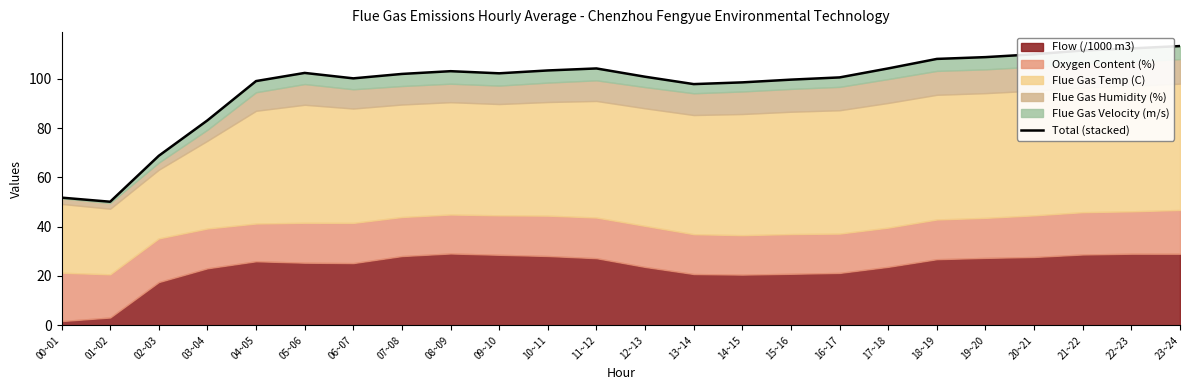

Reading left to right, list all the values displayed in this chart.

00~01=51.8	01~02=50.1	02~03=68.8	03~04=83.1	04~05=99.1	05~06=102.4	06~07=100.2	07~08=102.0	08~09=103.1	09~10=102.2	10~11=103.4	11~12=104.2	12~13=100.8	13~14=97.9	14~15=98.6	15~16=99.7	16~17=100.6	17~18=104.2	18~19=108.1	19~20=108.8	20~21=110.0	21~22=111.5	22~23=112.3	23~24=113.3